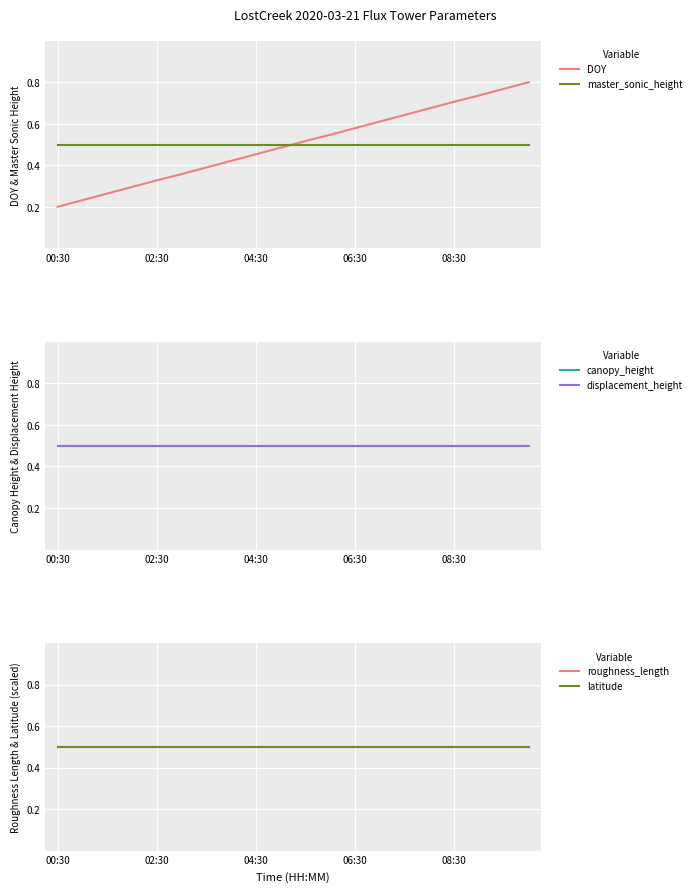

True or false: latitude and displacement_height intersect in this chart.

False